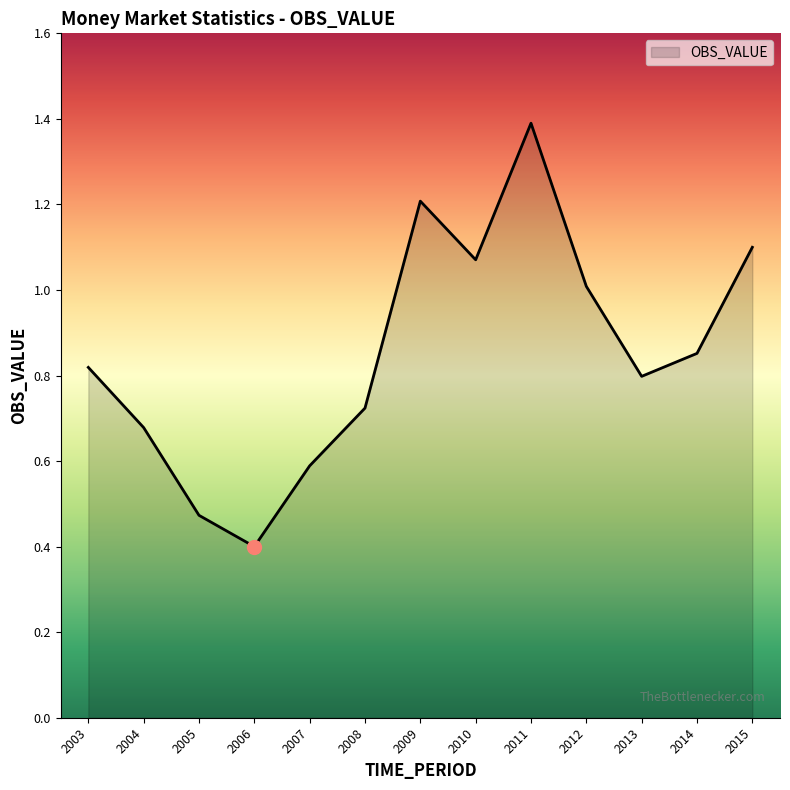

True or false: the data has more than 0 interior local peaks.

True